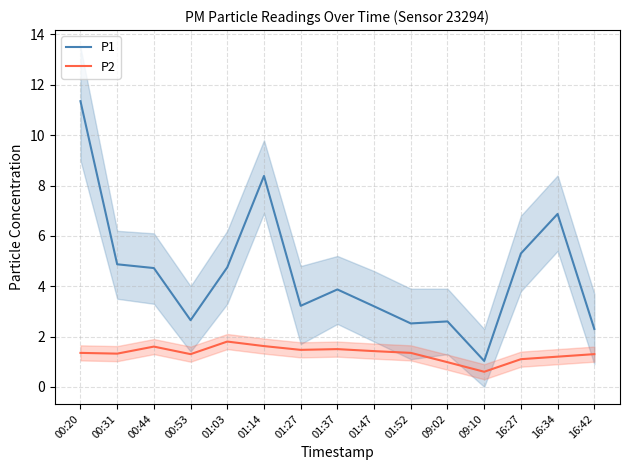

At 09:10, list the series in order from largest to smallest.

P1, P2